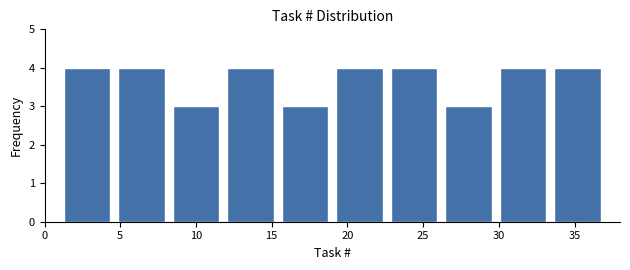

Reading left to right, list every bar in this chart as the range it spans on the x-axis followed by its height. Neither the bar edges nor the heights are printed on the chart, so give them approximately, as read against the axes.

1.0 to 4.6: 4
4.6 to 8.2: 4
8.2 to 11.8: 3
11.8 to 15.4: 4
15.4 to 19.0: 3
19.0 to 22.6: 4
22.6 to 26.2: 4
26.2 to 29.8: 3
29.8 to 33.4: 4
33.4 to 37.0: 4